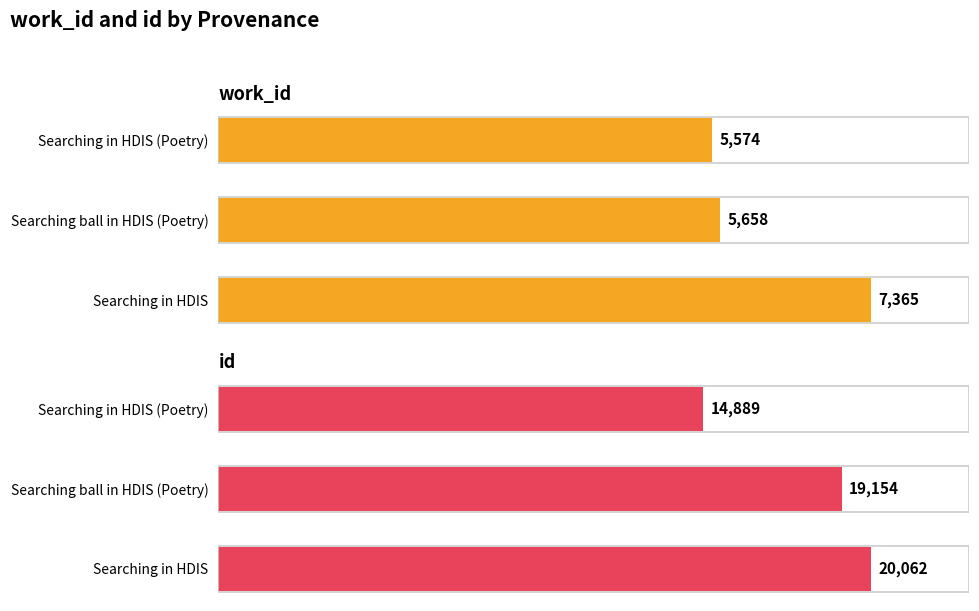

Where does the work_id series first go above 5658?

Searching in HDIS